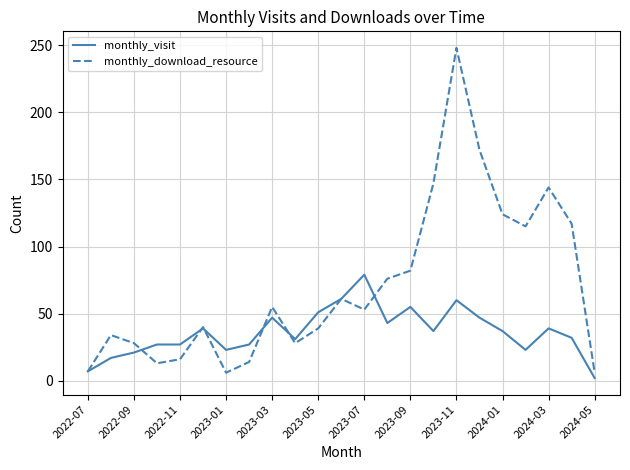

Which series has the widest spread of values?

monthly_download_resource